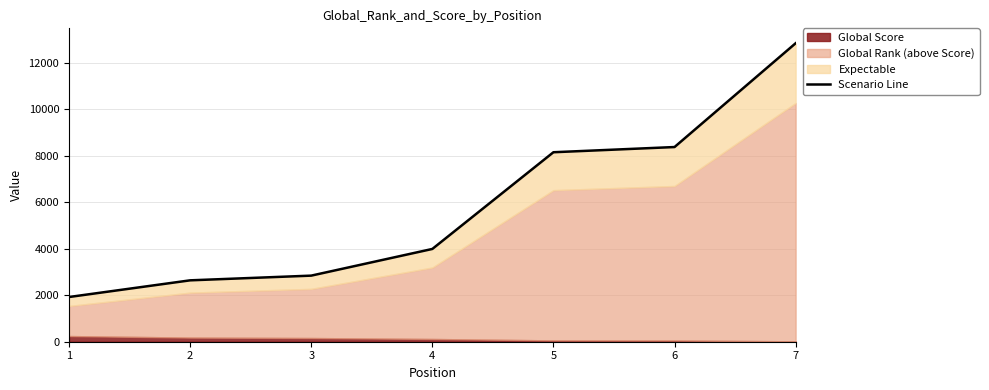

At which label is the value closest to 7382?

5